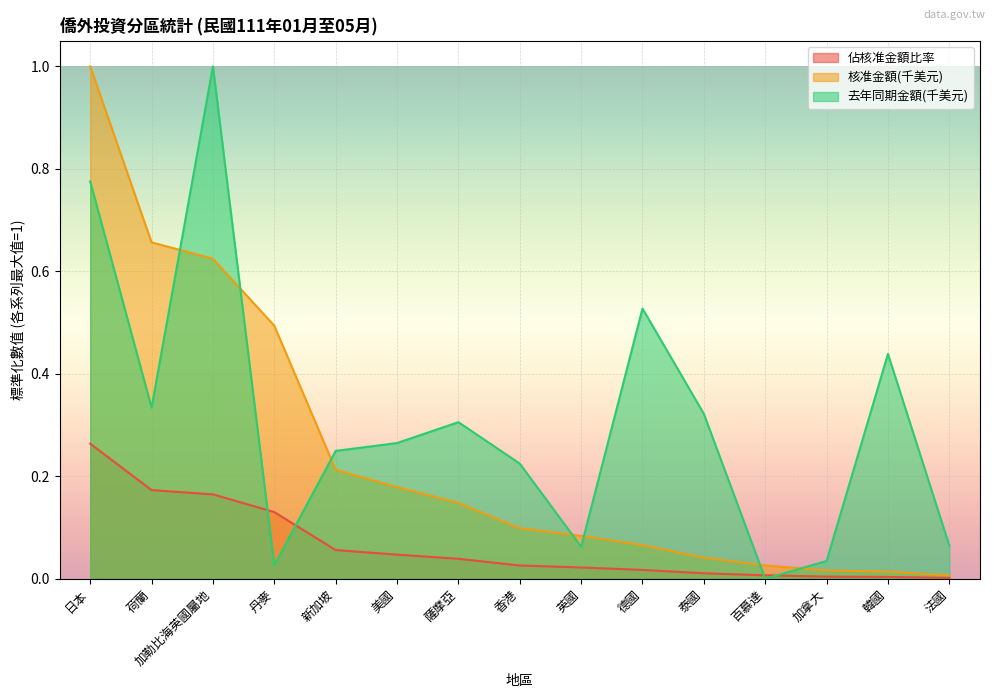

Reading right to left, what are all the values shown in this chart?

佔核准金額比率: 0.0	0.0	0.0	0.0	0.0	0.0	0.0	0.0	0.0	0.0	0.1	0.1	0.2	0.2	0.3
核准金額(千美元): 0.0	0.0	0.0	0.0	0.0	0.1	0.1	0.1	0.1	0.2	0.2	0.5	0.6	0.7	1.0
去年同期金額(千美元): 0.1	0.4	0.0	0.0	0.3	0.5	0.1	0.2	0.3	0.3	0.2	0.0	1.0	0.3	0.8